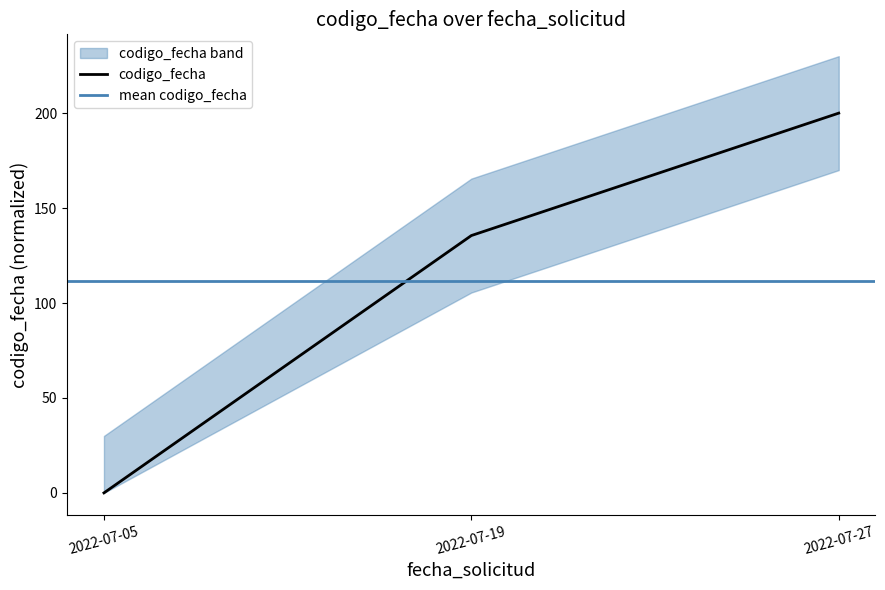

What is the average value?

111.8